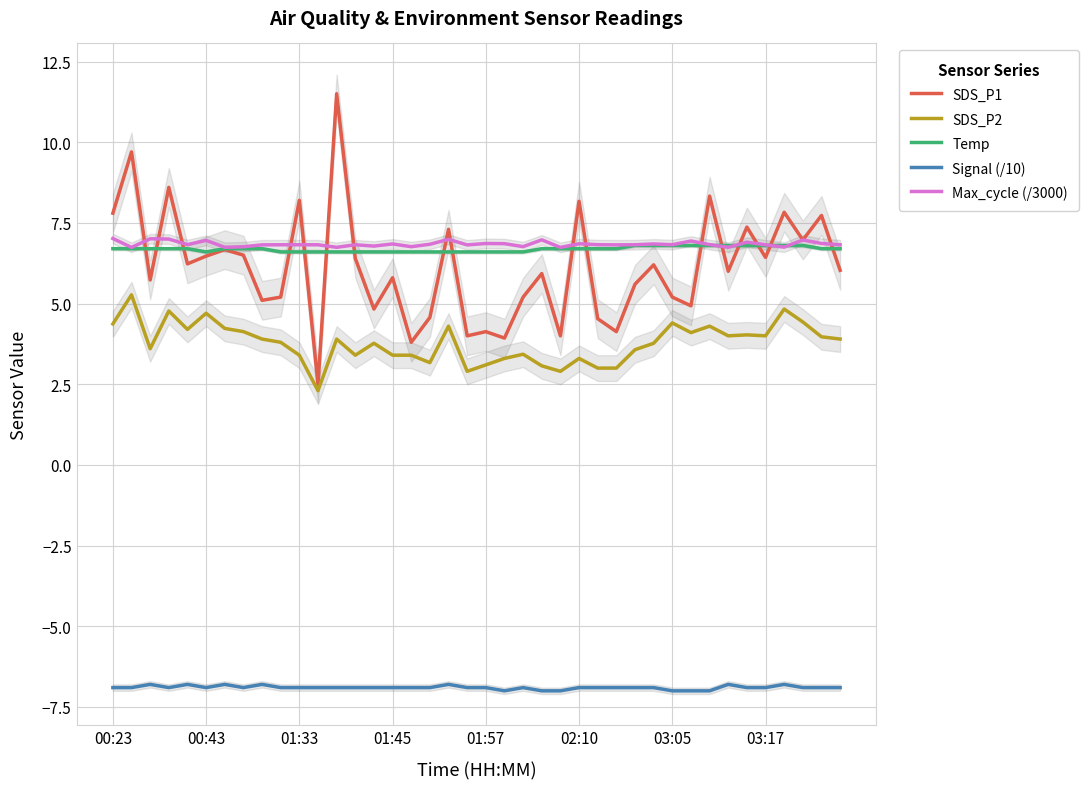

What is the smallest value displayed?

-7.0